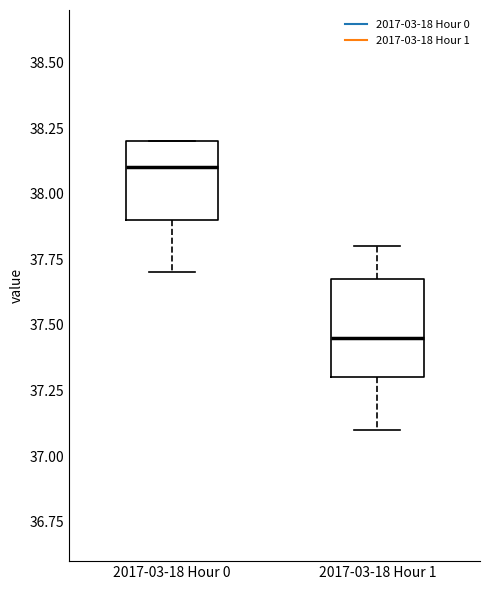

Reading left to right, read every box against the y-axis: the position of its median line, the range the box covers, and the ends of its whiskers. The values are not printed on the chart, so give them approximately, as read against the axis.

2017-03-18 Hour 0: median 38.10, box 37.90 to 38.20, whiskers 37.70 to 38.20
2017-03-18 Hour 1: median 37.45, box 37.30 to 37.70, whiskers 37.10 to 37.80